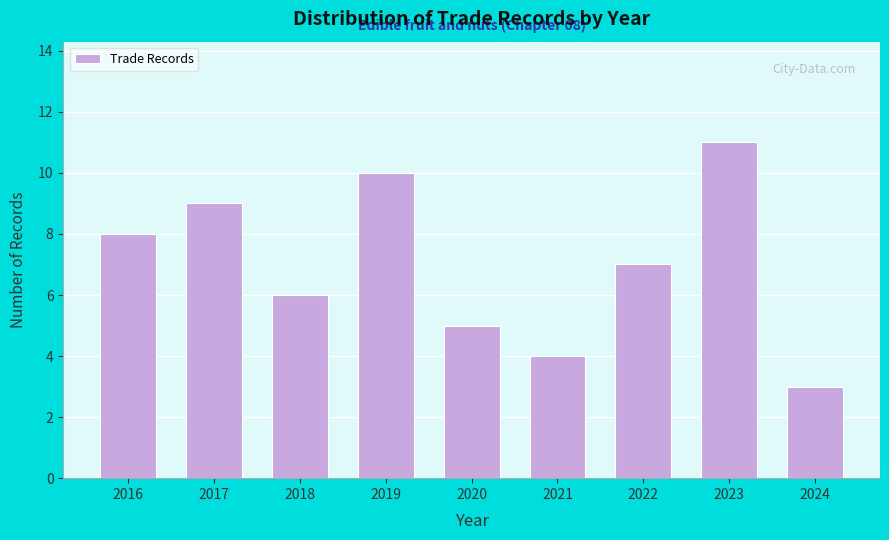

Reading left to right, what are all the values shown in this chart?

2016=8	2017=9	2018=6	2019=10	2020=5	2021=4	2022=7	2023=11	2024=3